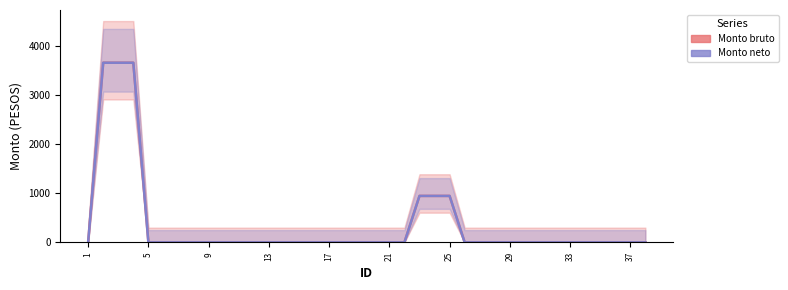

True or false: Monto neto and Monto bruto cross at least once.

False